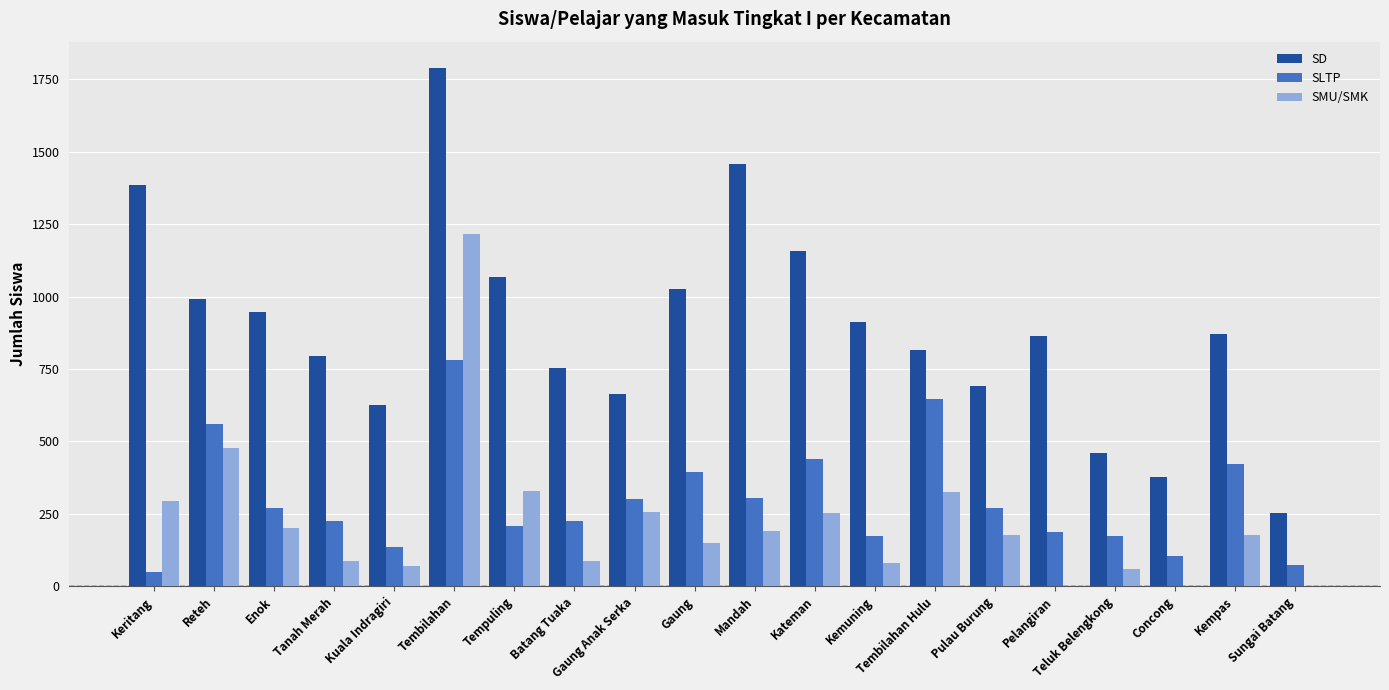

What is the maximum value shown in the chart?

1790